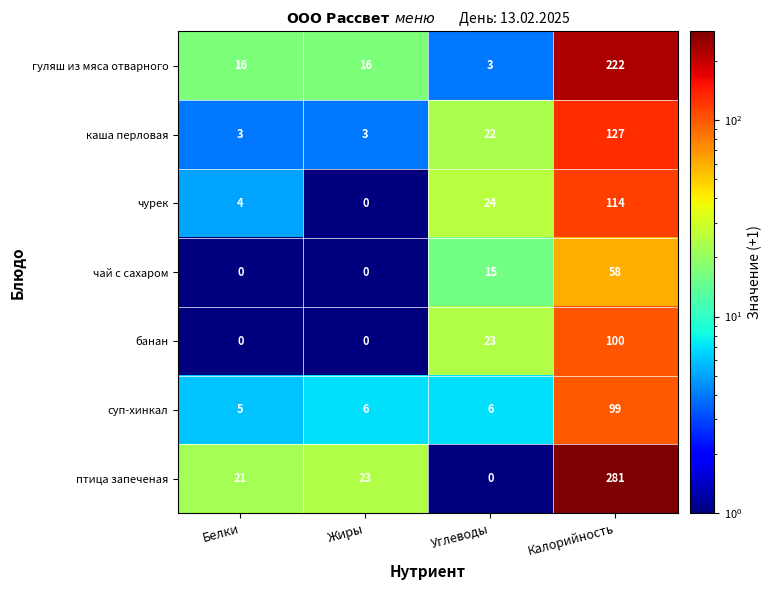

What value does the банан series have at Калорийность, to the nearest 5?

100